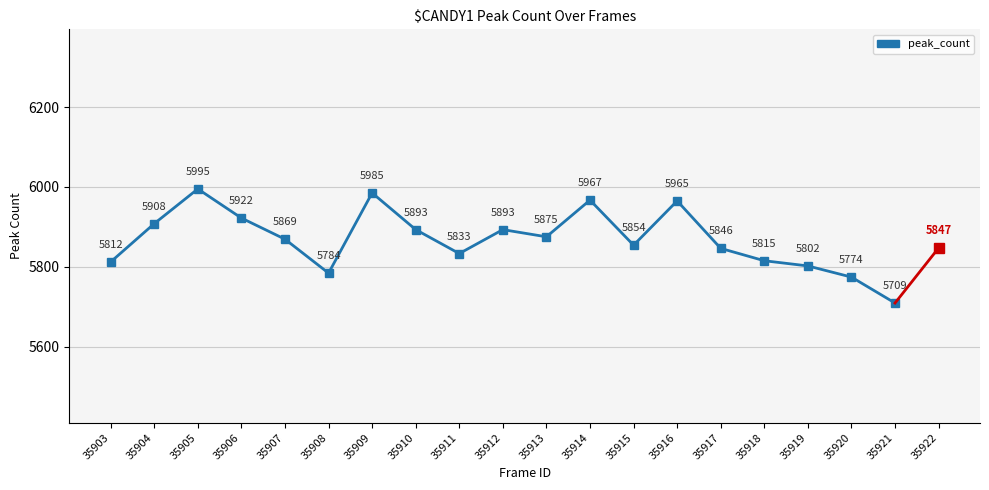

Which has a higher value, 35907 or 35915?

35907